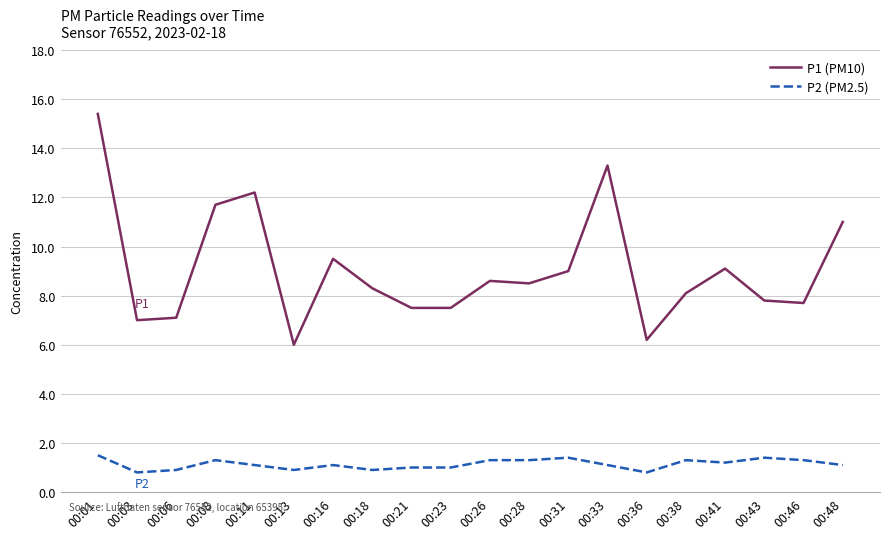

What is the lowest value of the P2 (PM2.5) series?

0.8